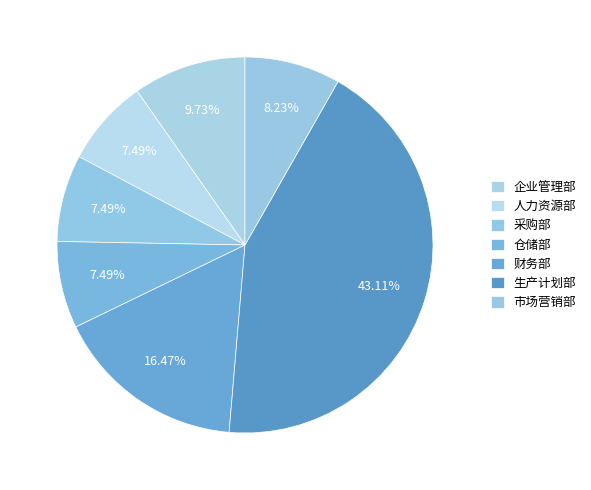

Which slice is the smallest?

人力资源部